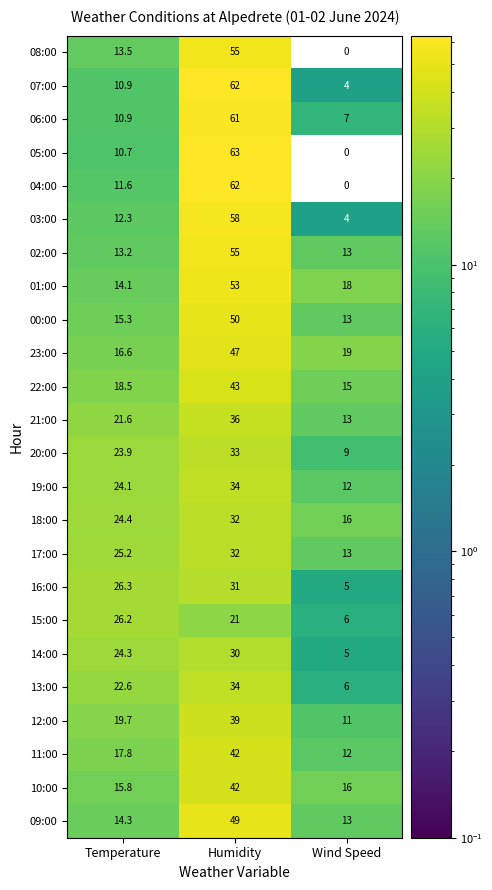

At which label is 17:00 closest to 22?

Temperature